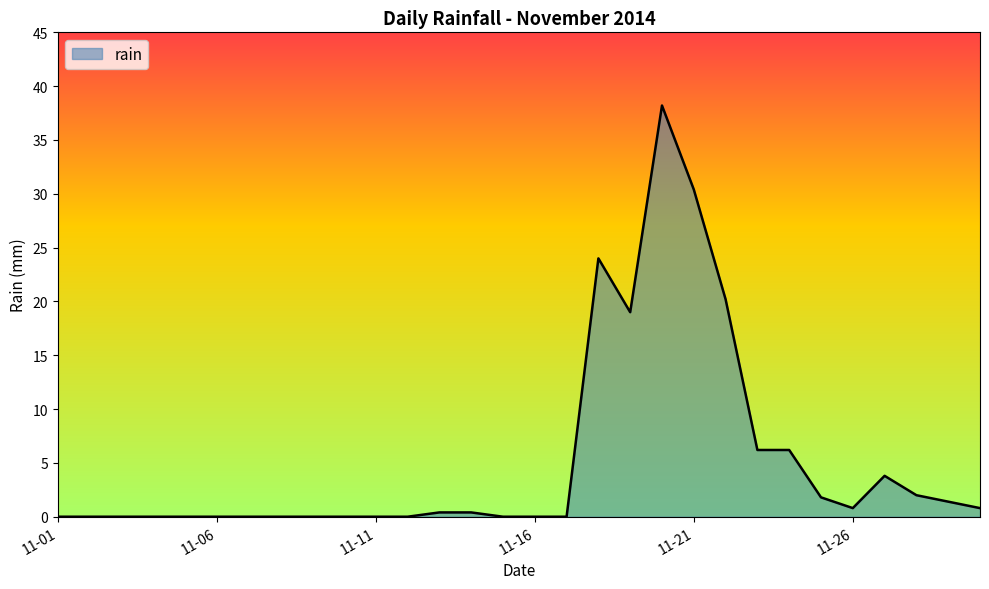

How many lines are shown in the chart?

1